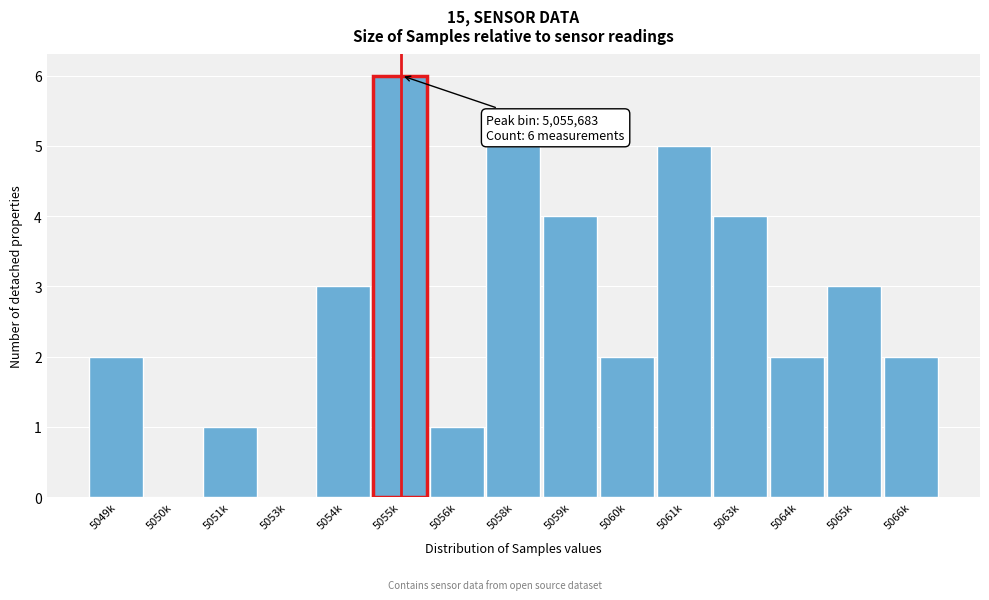

Reading left to right, transcribe all the data shown in this chart.

5049k=2	5050k=0	5051k=1	5053k=0	5054k=3	5055k=6	5056k=1	5058k=5	5059k=4	5060k=2	5061k=5	5063k=4	5064k=2	5065k=3	5066k=2